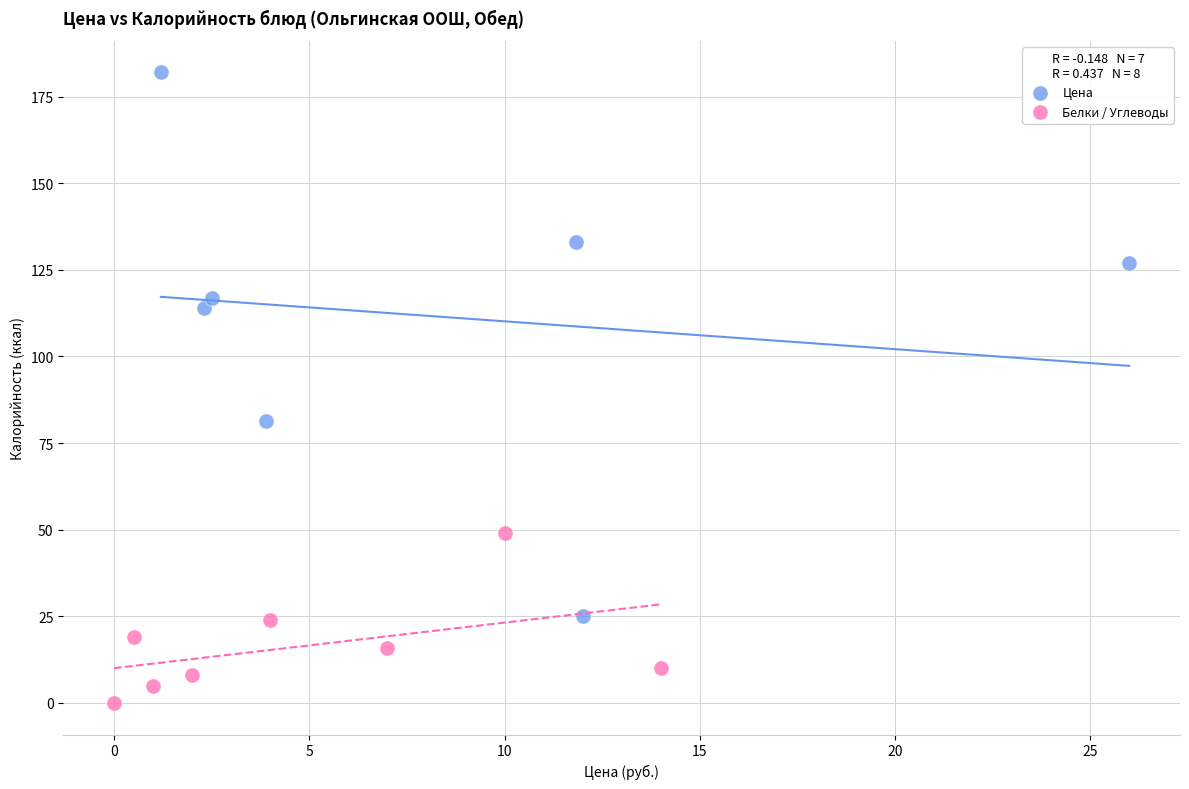

What are all the series names shown in the legend?

Цена, Белки / Углеводы